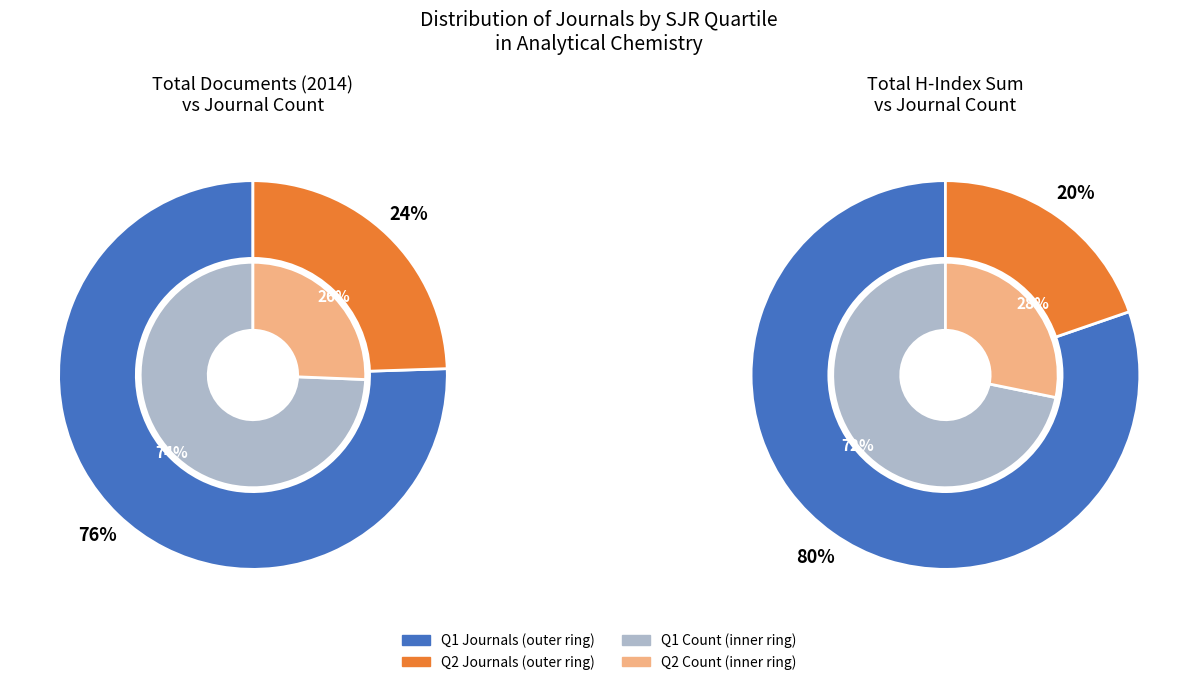

Which slice is the smallest?

Q2